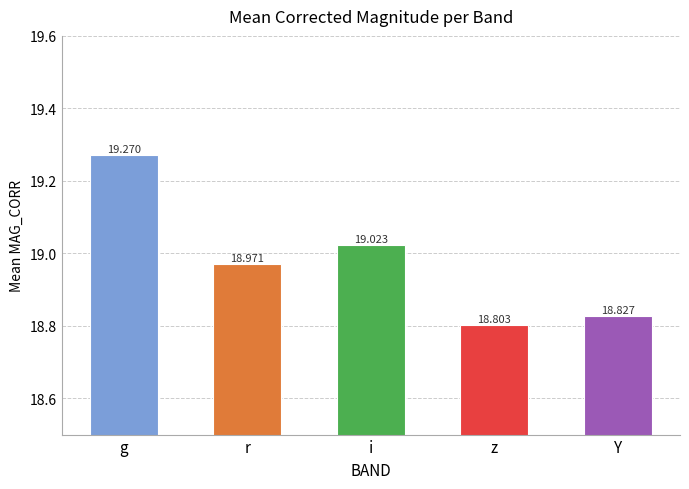

What is the change in value from g to i?

-0.2